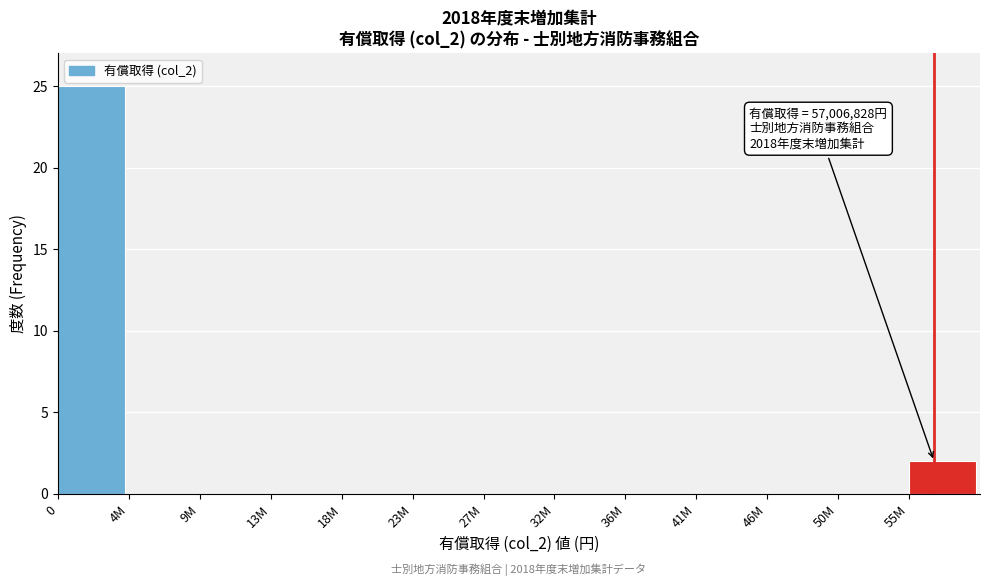

Reading right to left, extract all data points from this chart.

55M=2	50M=0	46M=0	41M=0	36M=0	32M=0	27M=0	23M=0	18M=0	13M=0	9M=0	4M=0	0=25